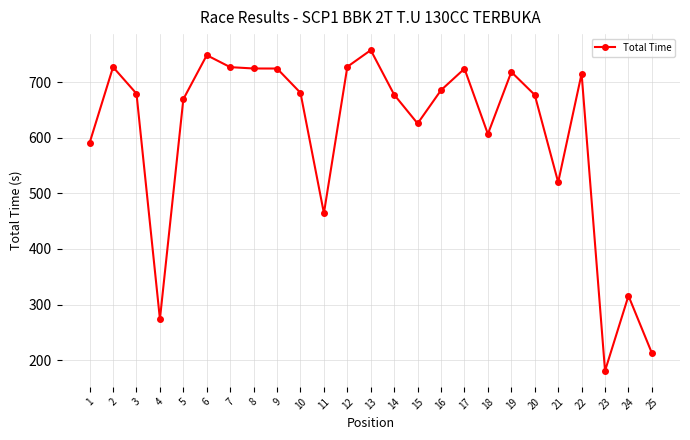

Does the chart display data point markers on the line(s)?

Yes